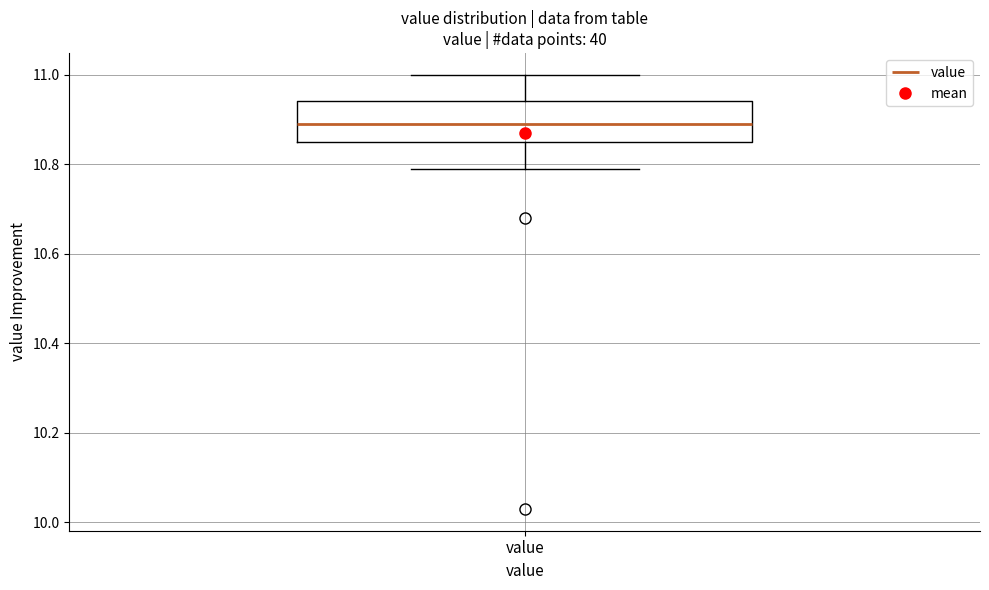

Where is the lower edge of the box for value on the y-axis? The values are not printed on the chart, so give them approximately, as read against the axis.

10.86